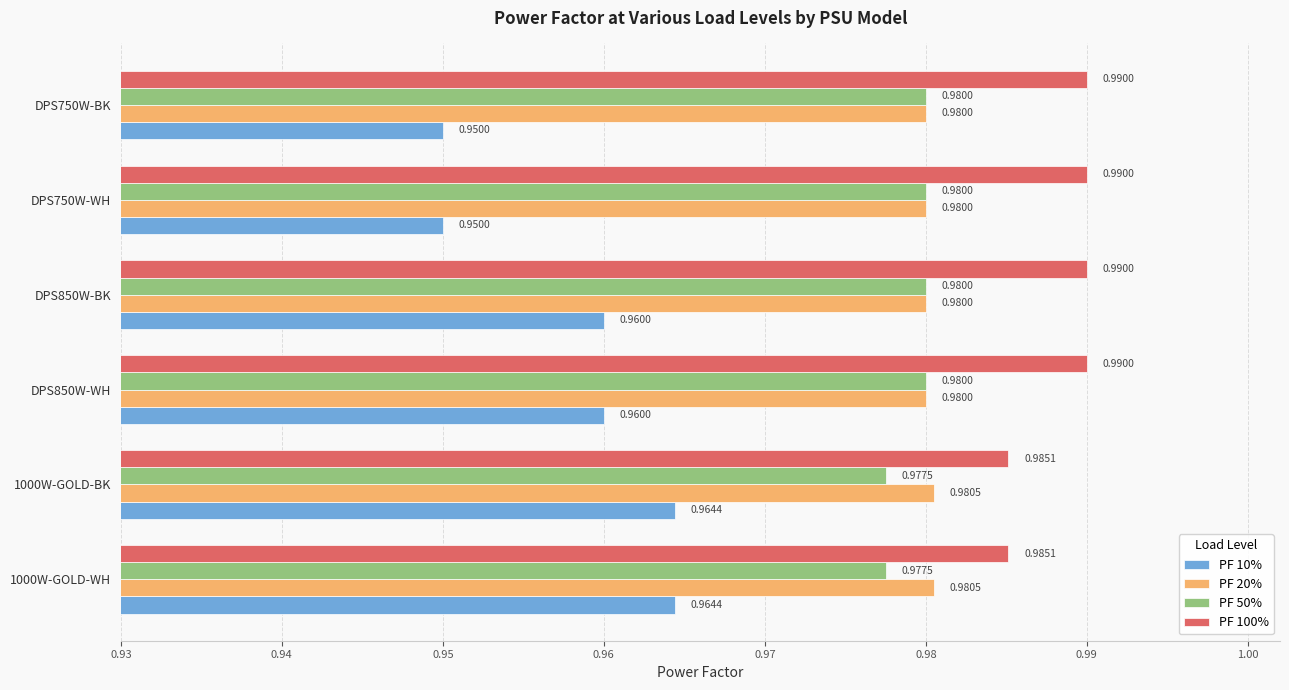

List the series in order of their peak value, lowest first.

PF 10%, PF 50%, PF 20%, PF 100%